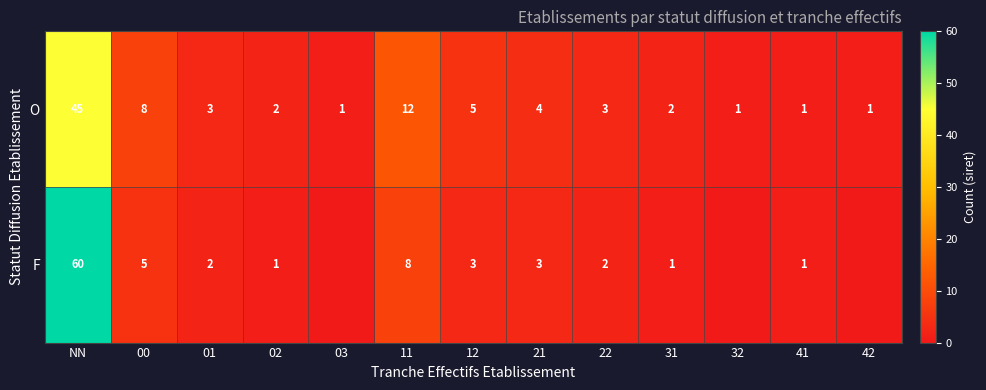

The O series shows 0 at 03. True or false?

False